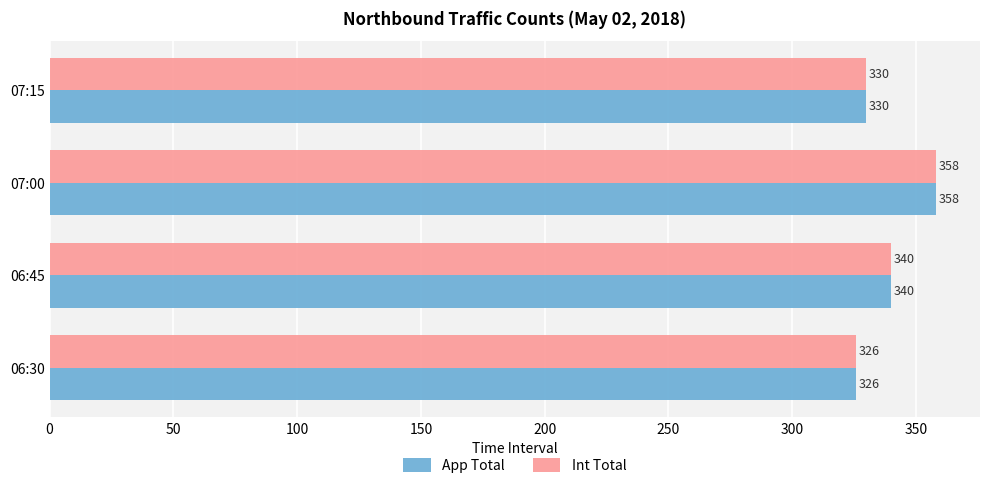

Is it true that App Total equals 554 at 07:00?

False